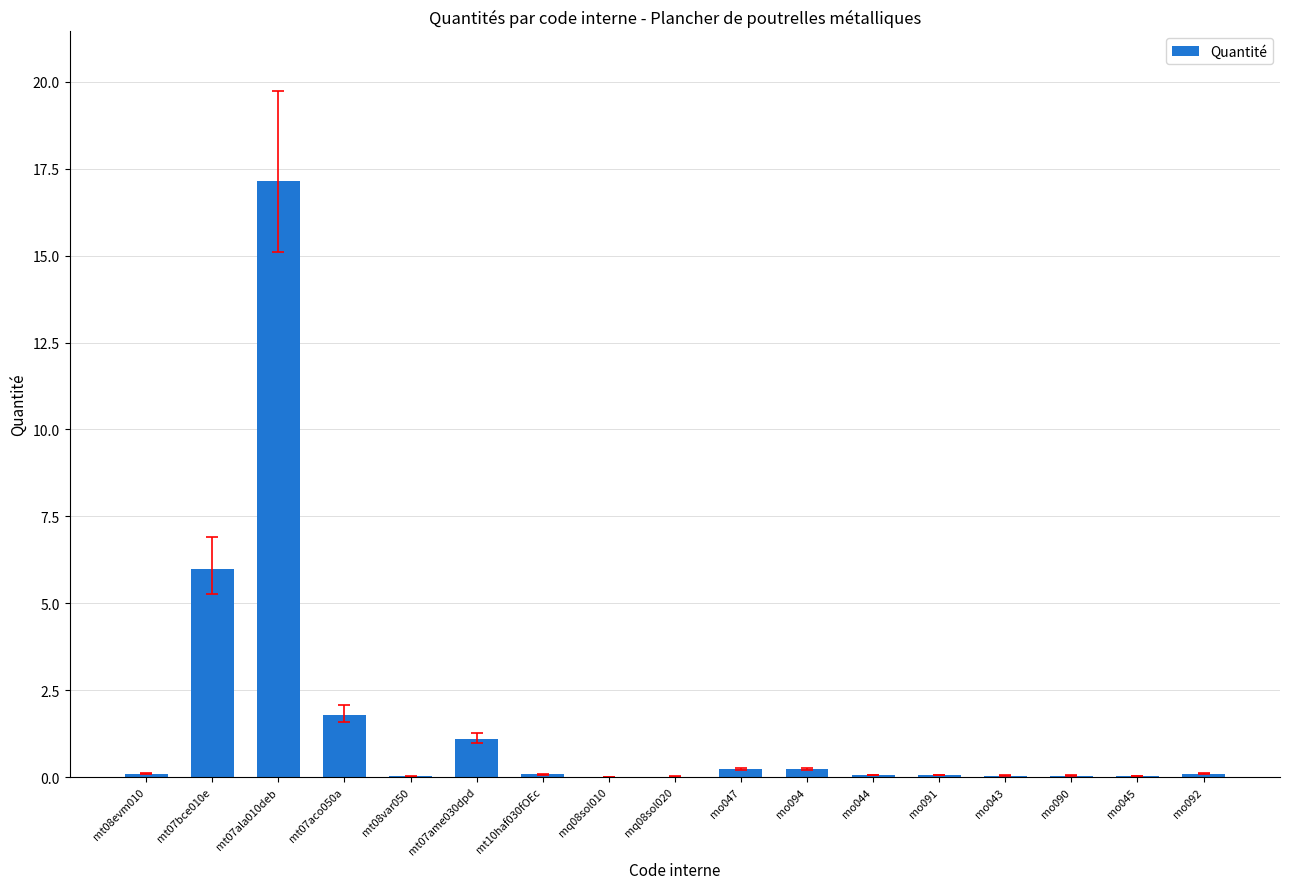

Which label corresponds to the largest value in the chart?

mt07ala010deb